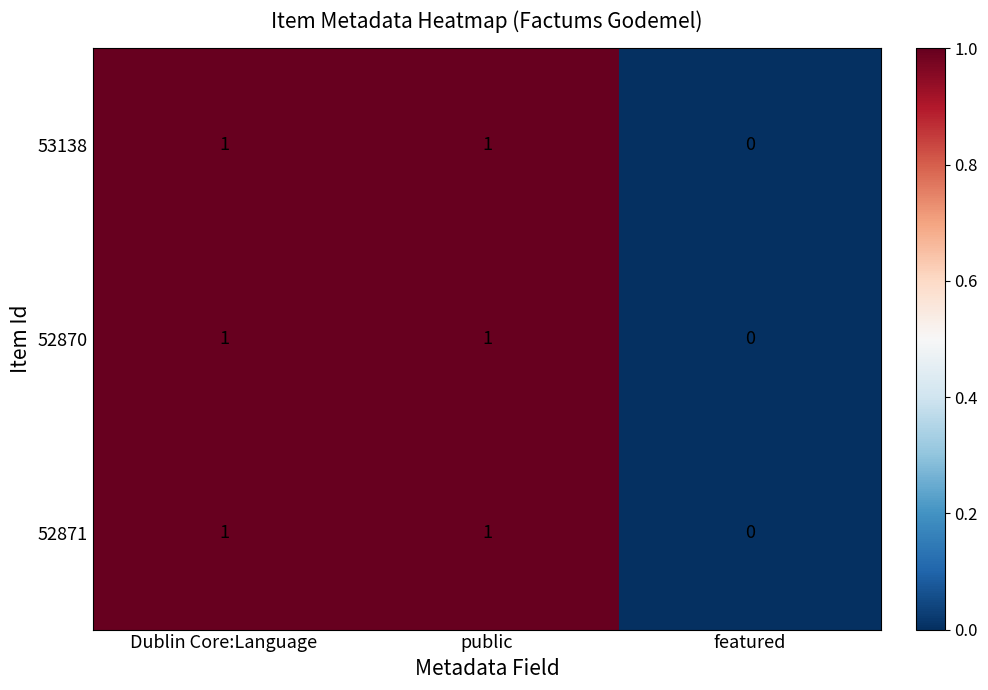

What is the total value across all series at public?

3